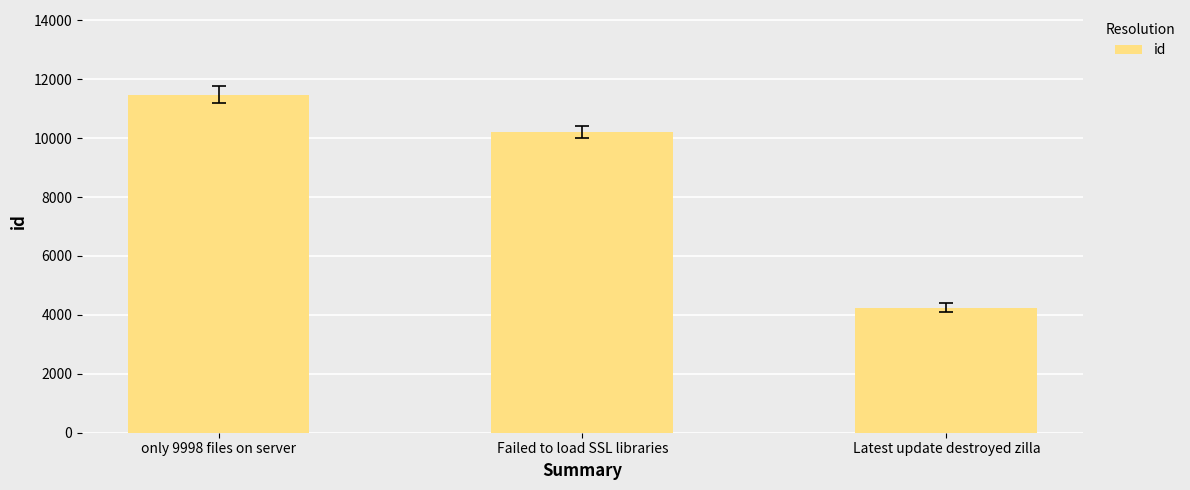

List the labels in order of value, smallest first.

Latest update destroyed zilla, Failed to load SSL libraries, only 9998 files on server